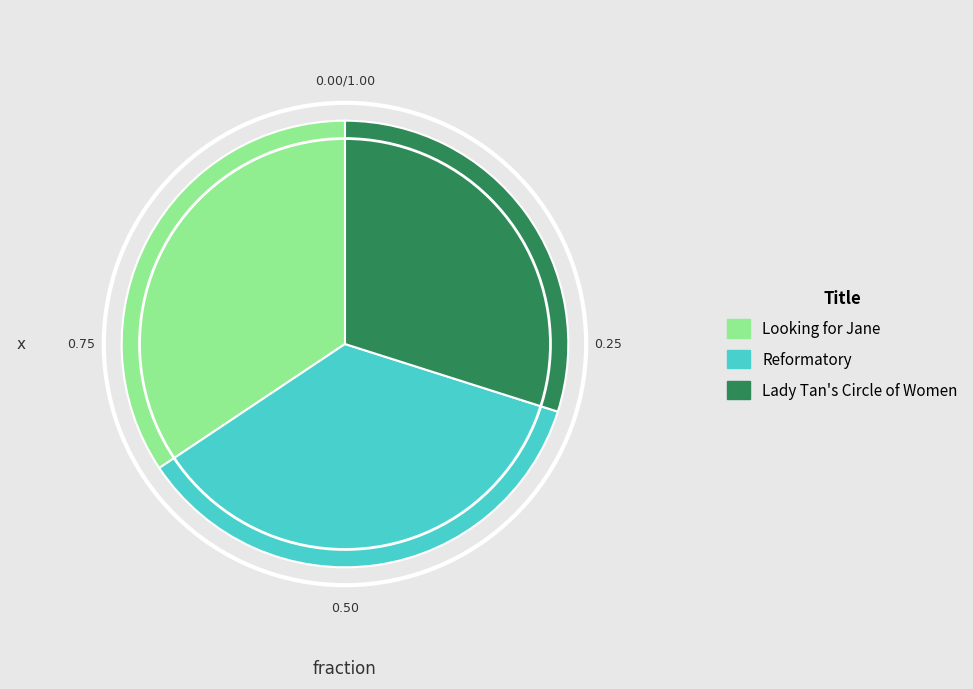

How many slices are in this pie chart?

3